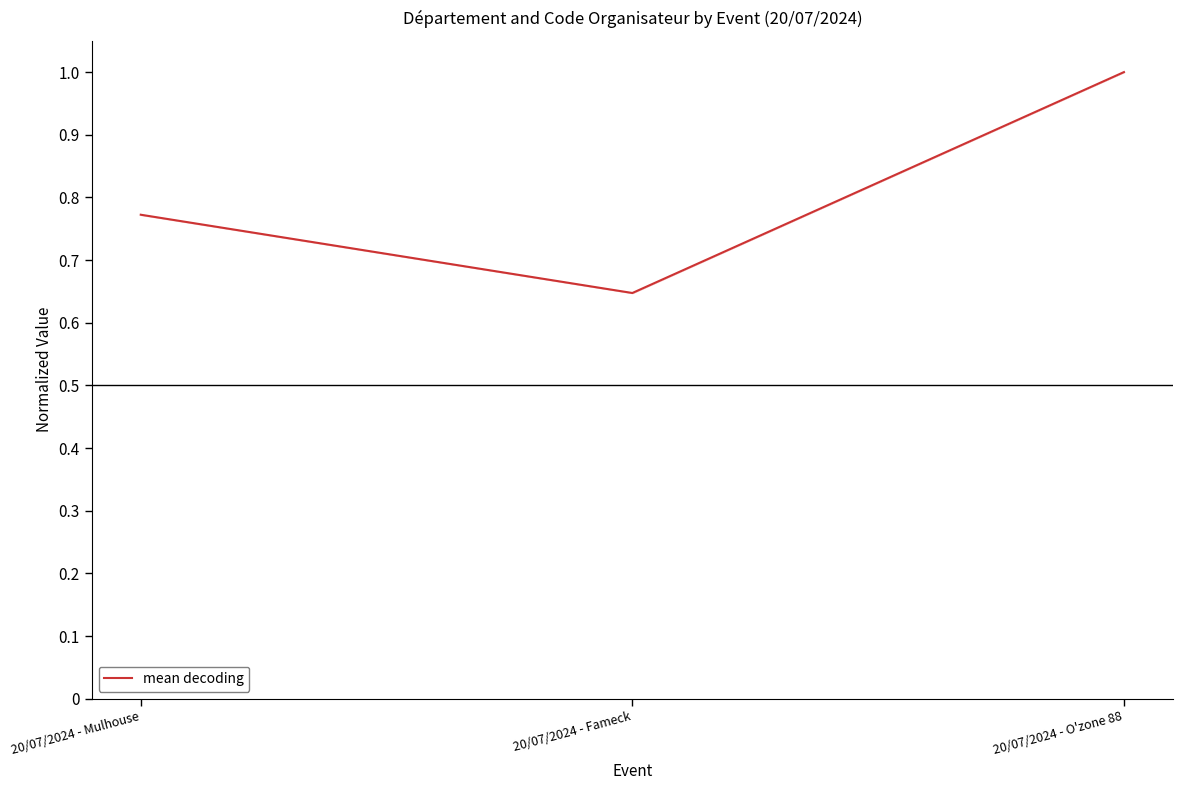

What is the sum of all values?

2.4